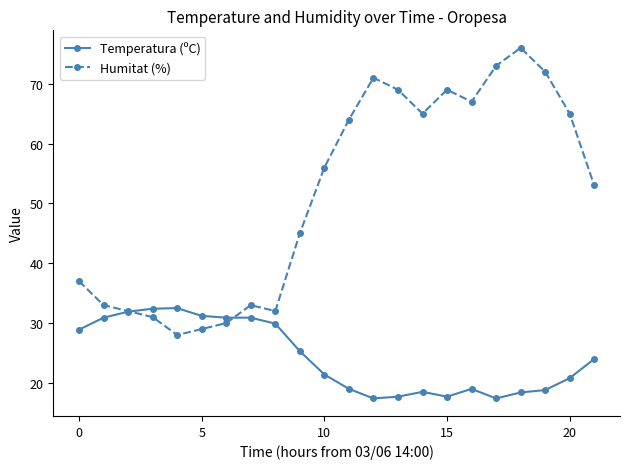

How many intersections are there between Temperatura (ºC) and Humitat (%)?

2